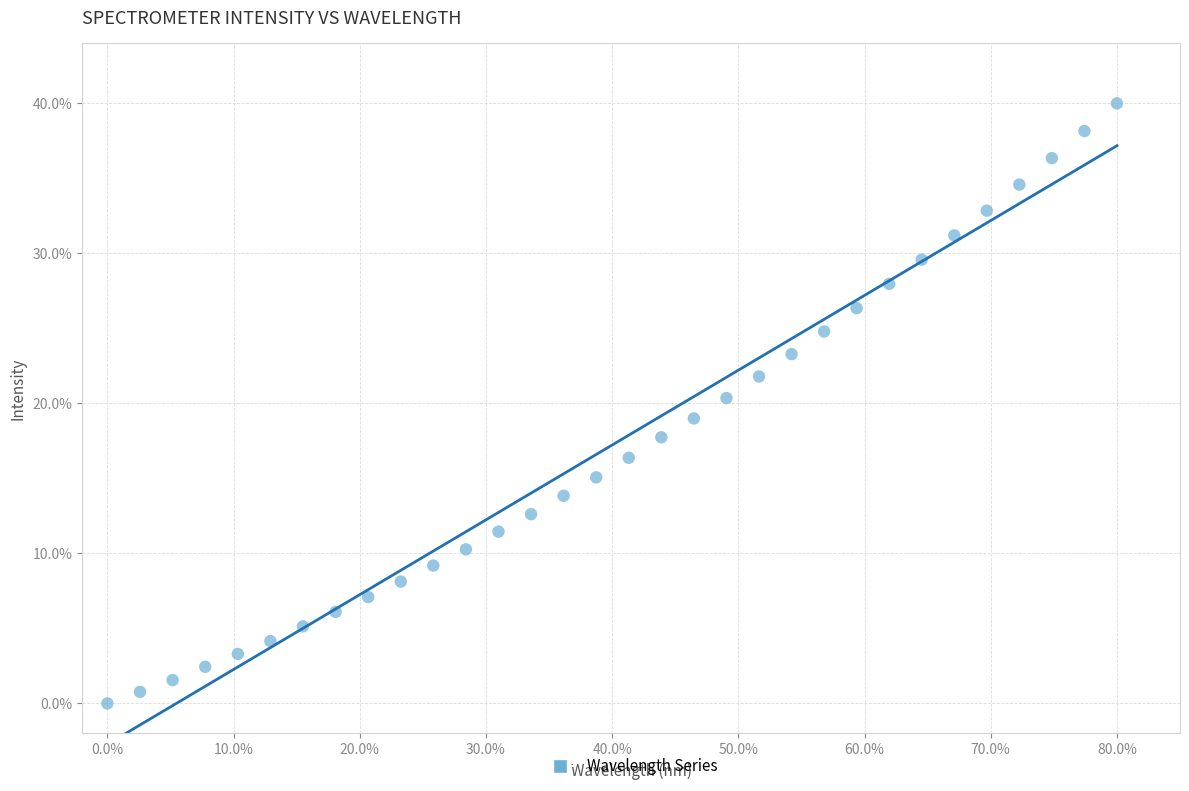

What is the range of X values (max minus min)?

80.0